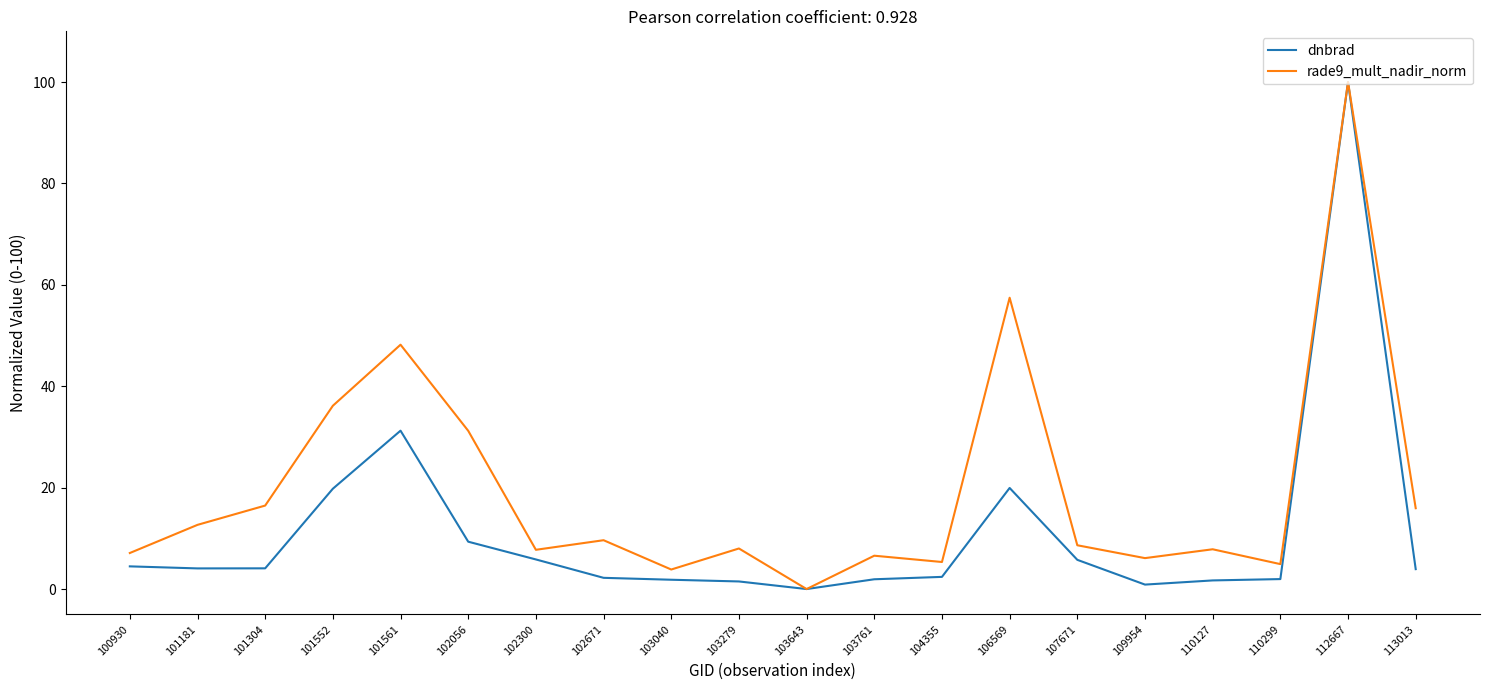

Is it true that rade9_mult_nadir_norm equals 8.6 at 107671?

True